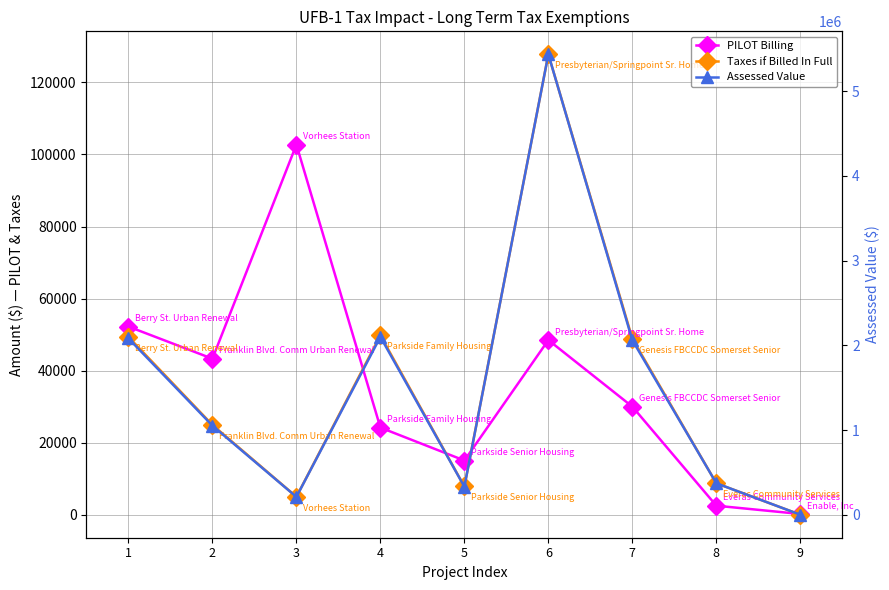

Is it true that PILOT Billing equals 29998.6 at 7?

True